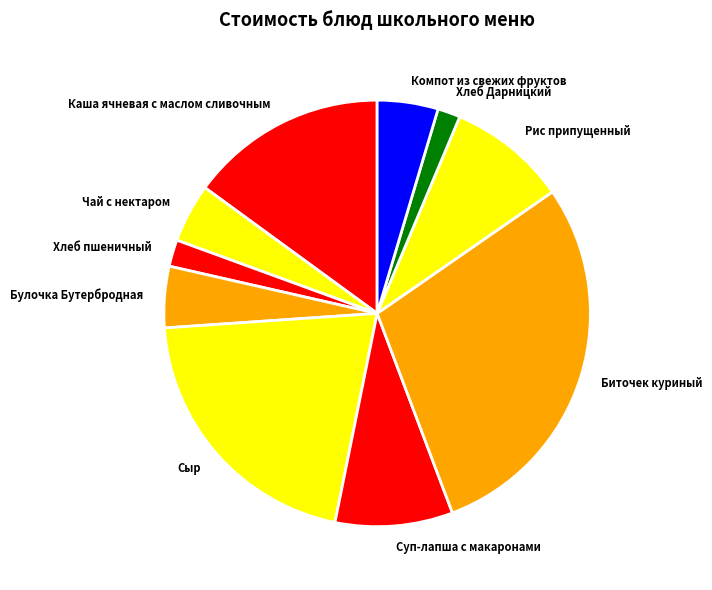

What is the largest slice in the pie chart?

Биточек куриный